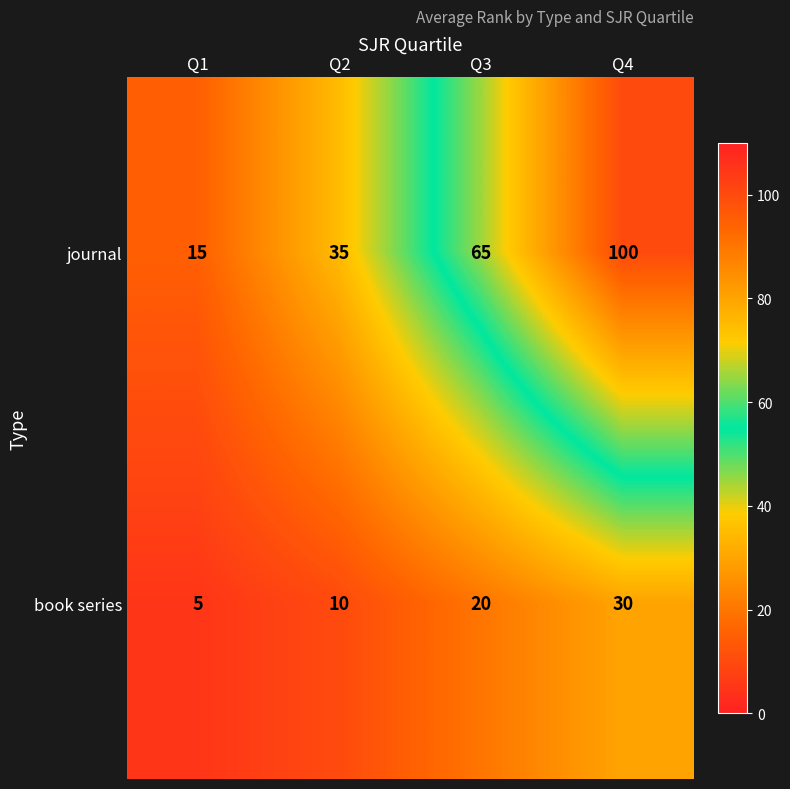

Which category has the lowest value in the journal series?

Q1